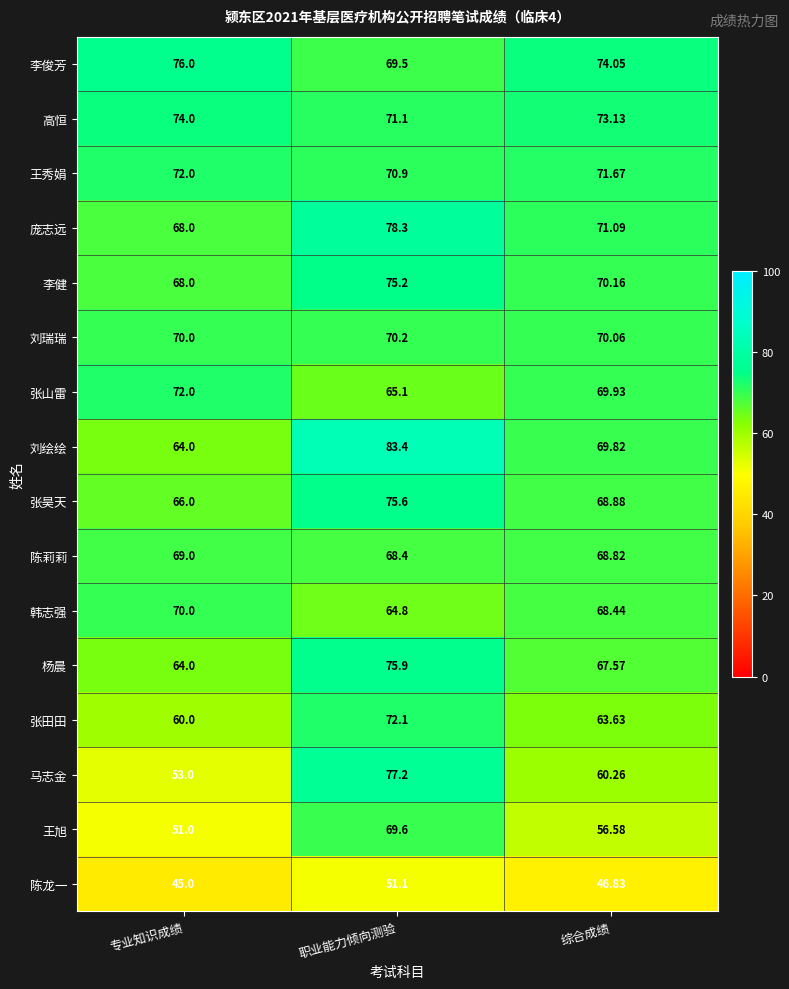

Rank the series at 综合成绩 from lowest to highest value.

陈龙一, 王旭, 马志金, 张田田, 杨晨, 韩志强, 陈莉莉, 张昊天, 刘绘绘, 张山雷, 刘瑞瑞, 李健, 庞志远, 王秀娟, 高恒, 李俊芳